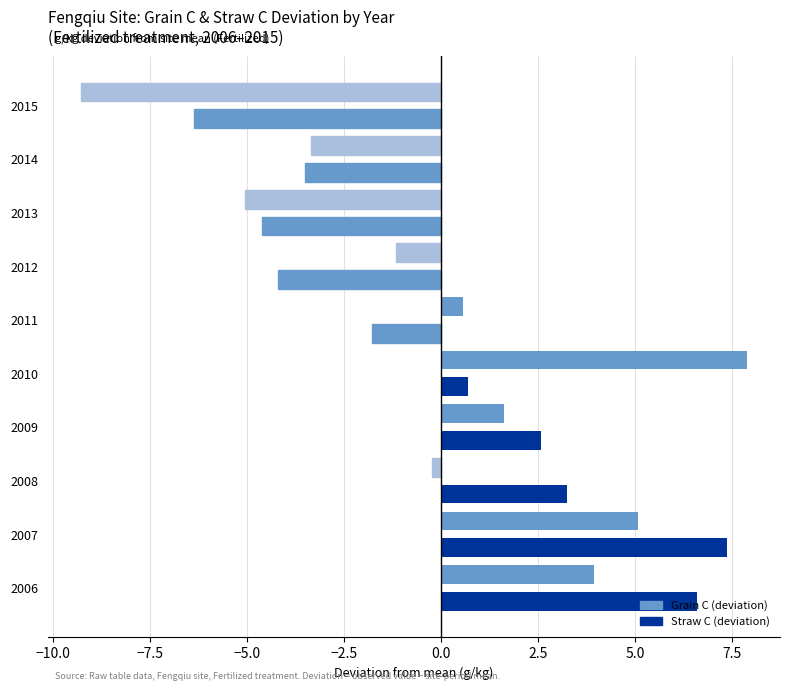

How many distinct data groups are displayed?

2